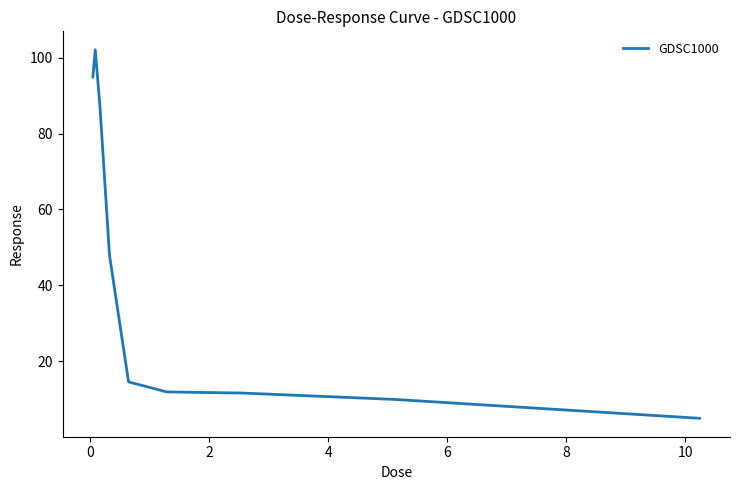

What is the minimum value shown in the chart?

5.0